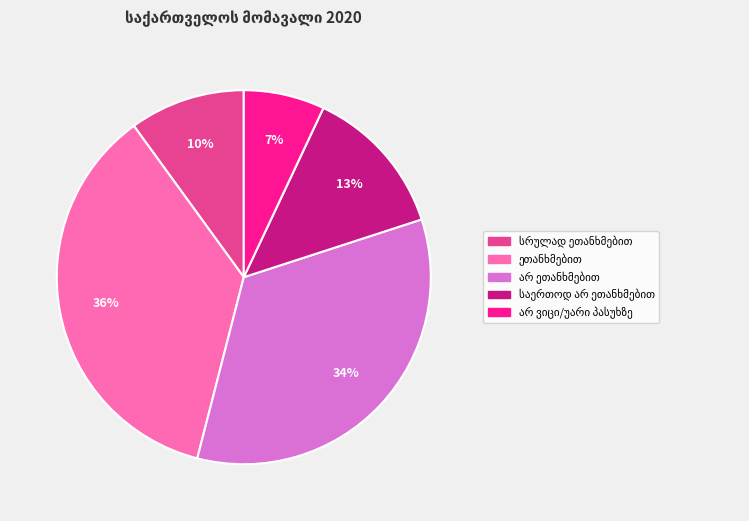

Is there any slice that represents more than half of the pie?

No